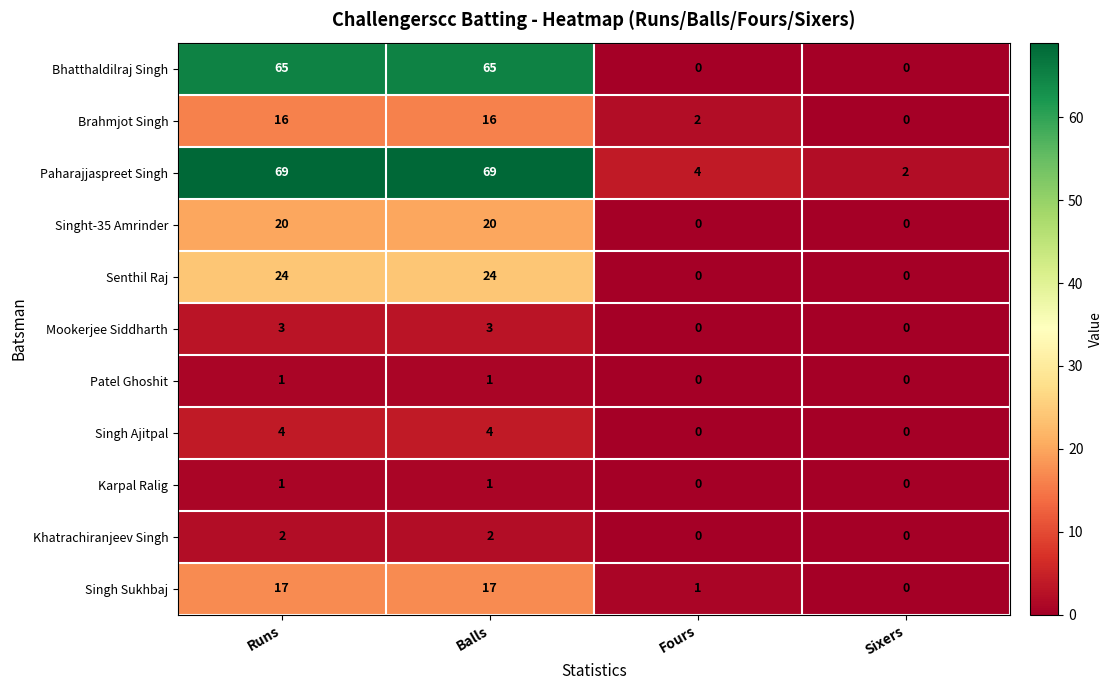

Is it true that Khatrachiranjeev Singh equals 0 at Sixers?

True